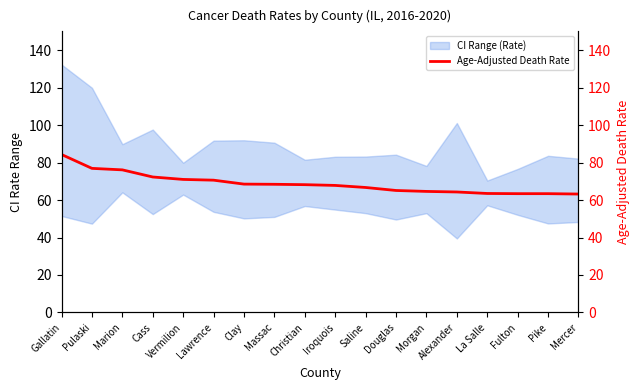

What is the label of the 5th point from the right?

Alexander